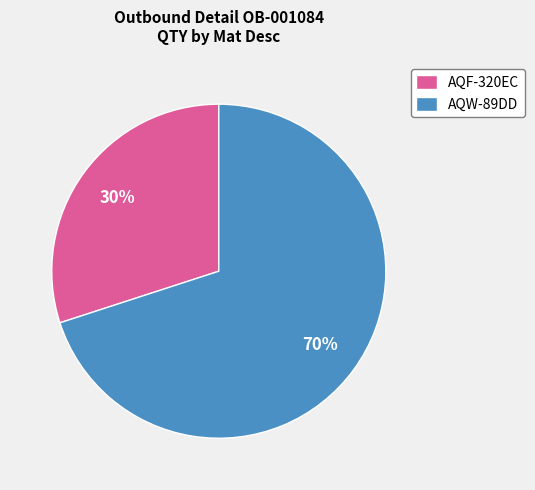

Which has a higher value, AQF-320EC or AQW-89DD?

AQW-89DD